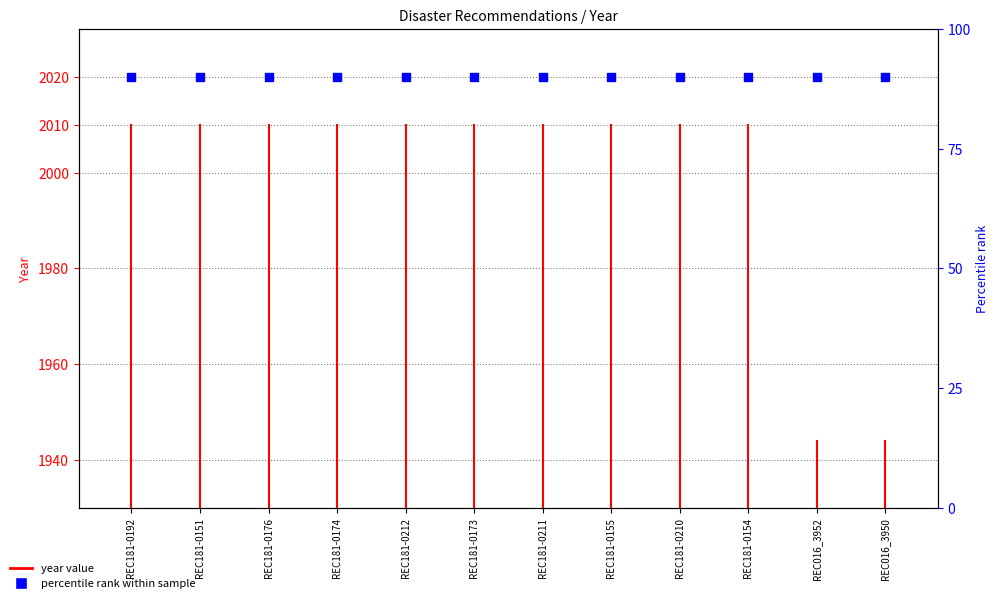

What is the total value across all series at REC181-0210?

2100